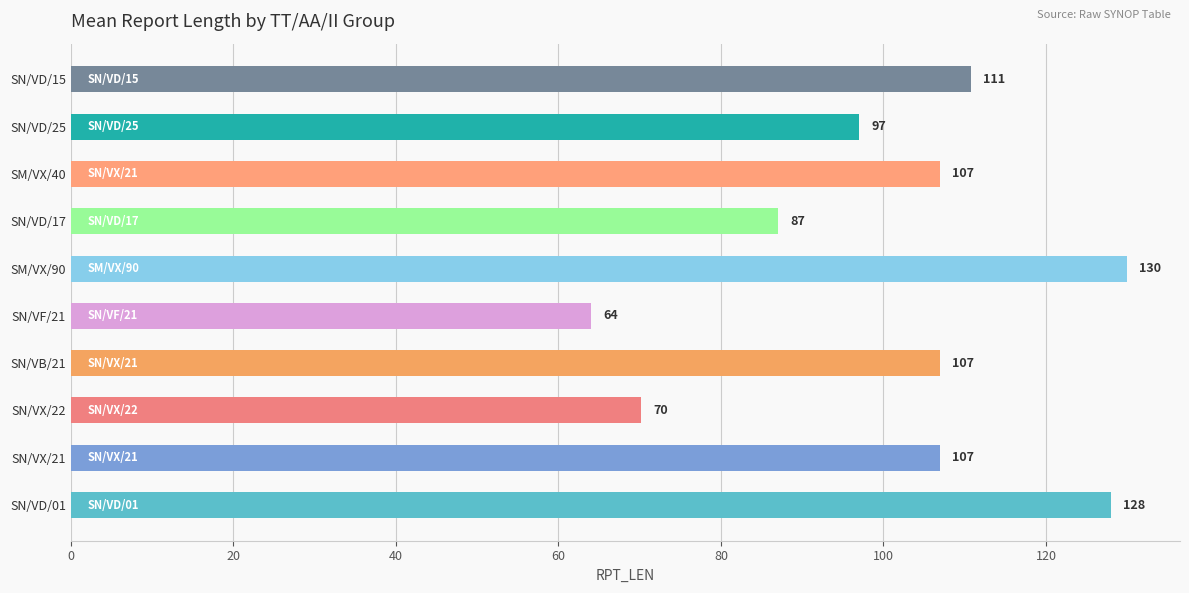

True or false: the data shows 107.0 at SN/VB/21.

True